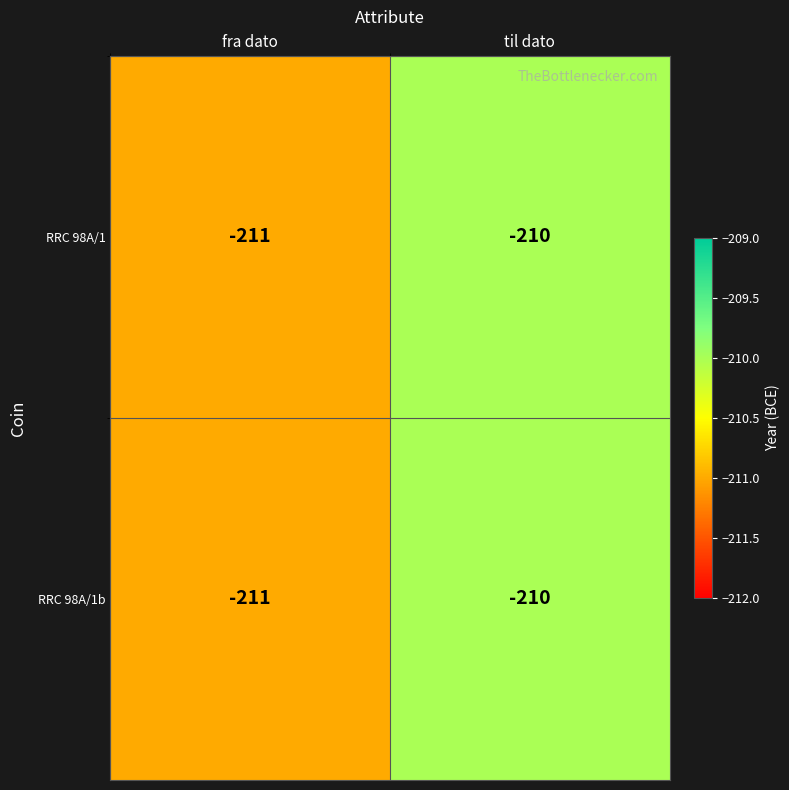

The RRC 98A/1b series shows -210 at til dato. True or false?

True